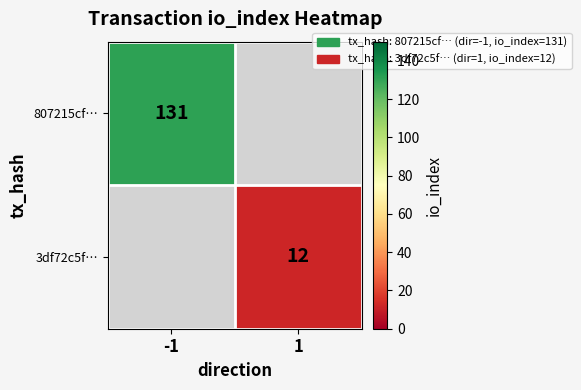

True or false: 807215cf… has a value of 131 at -1.

True